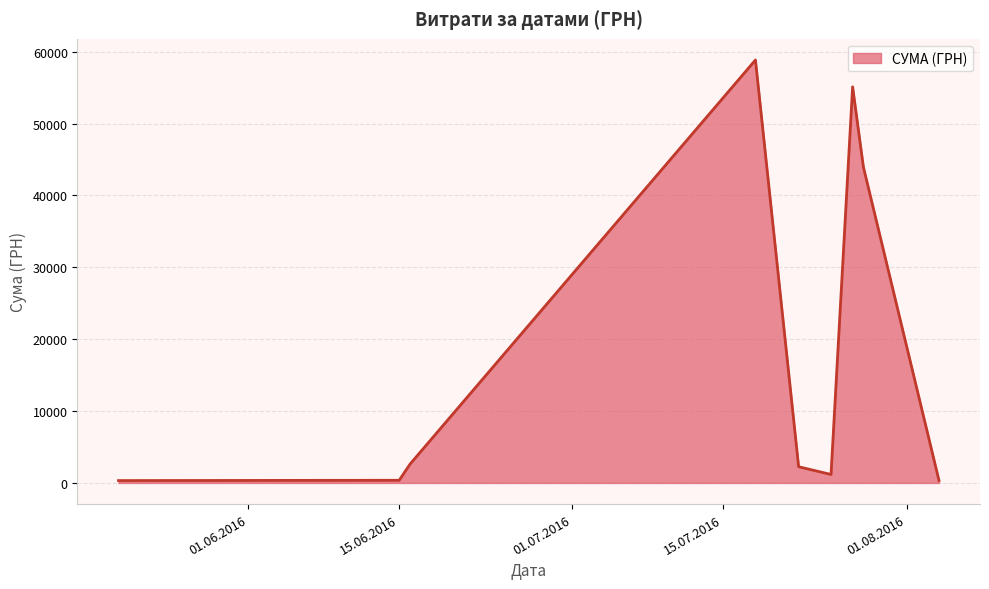

What is the maximum value shown in the chart?

58840.0